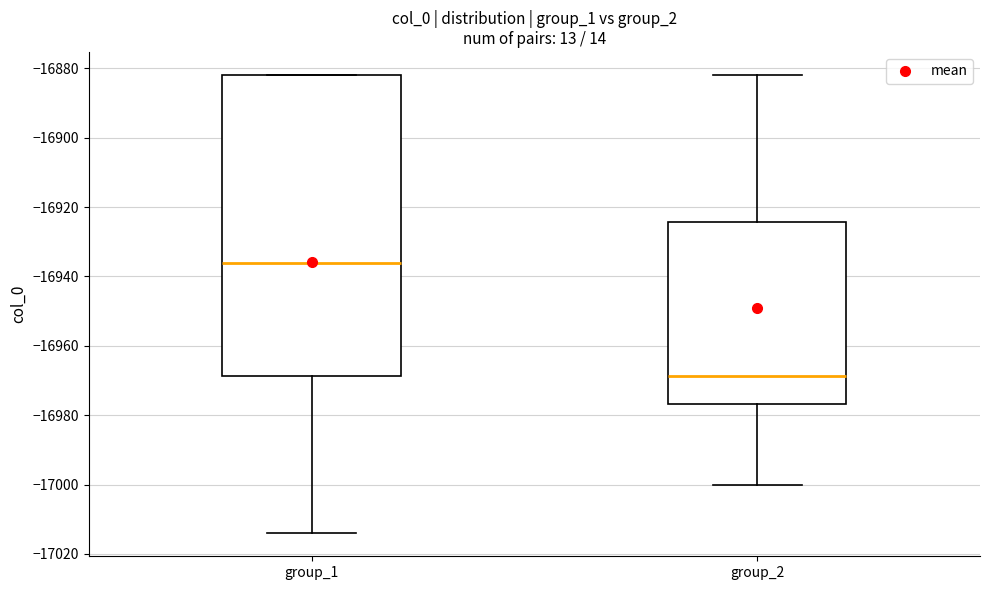

Reading left to right, read every box against the y-axis: the position of its median line, the range the box covers, and the ends of its whiskers. The values are not printed on the chart, so give them approximately, as read against the axis.

group_1: median -16936, box -16968 to -16882, whiskers -17014 to -16882
group_2: median -16968, box -16976 to -16924, whiskers -17000 to -16882